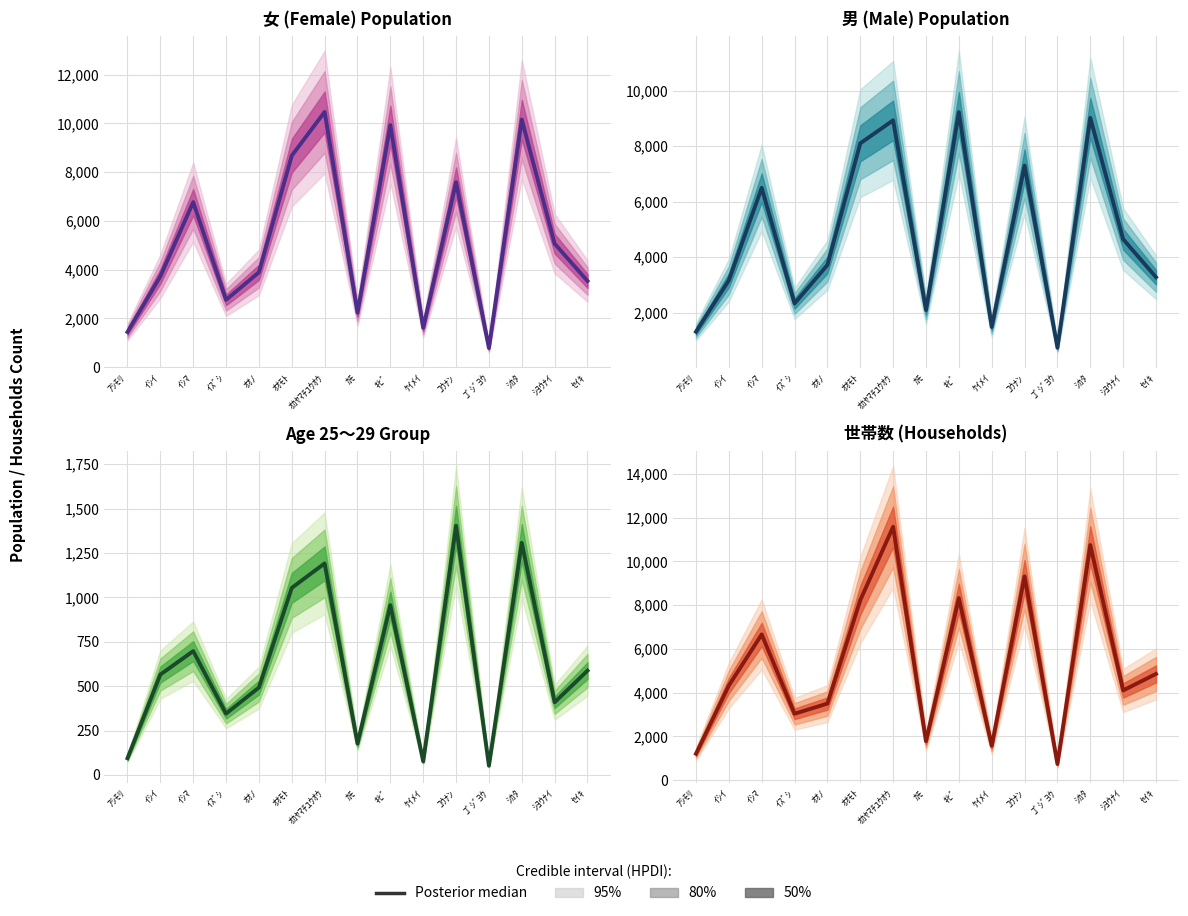

What is the value of the 3rd point from the left?

6661